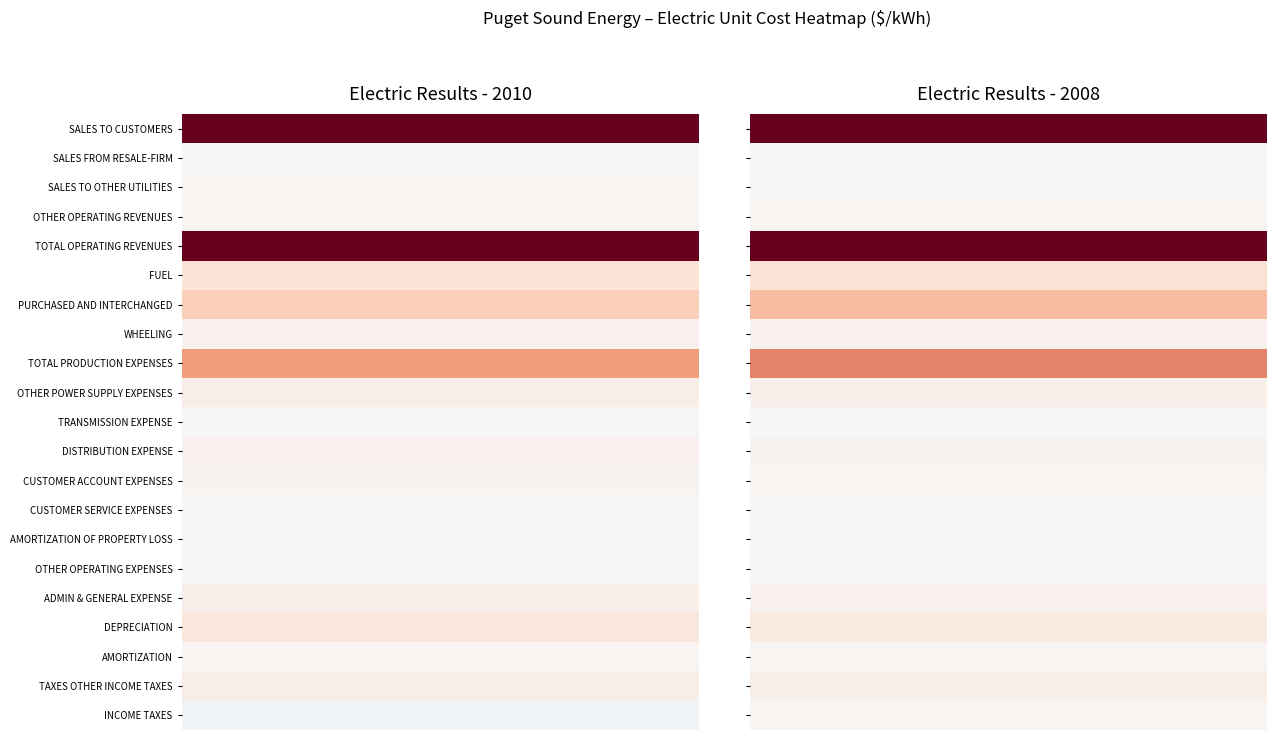

Is the value of TOTAL PRODUCTION EXPENSES at 1 greater than the value of PURCHASED AND INTERCHANGED at 1?

Yes